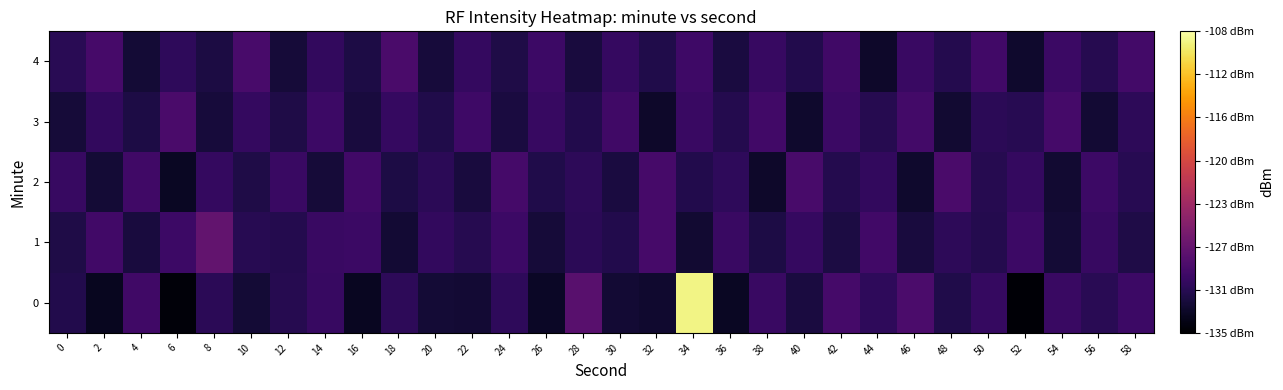

What is the difference between the highest and lowest values at 24?

2.7